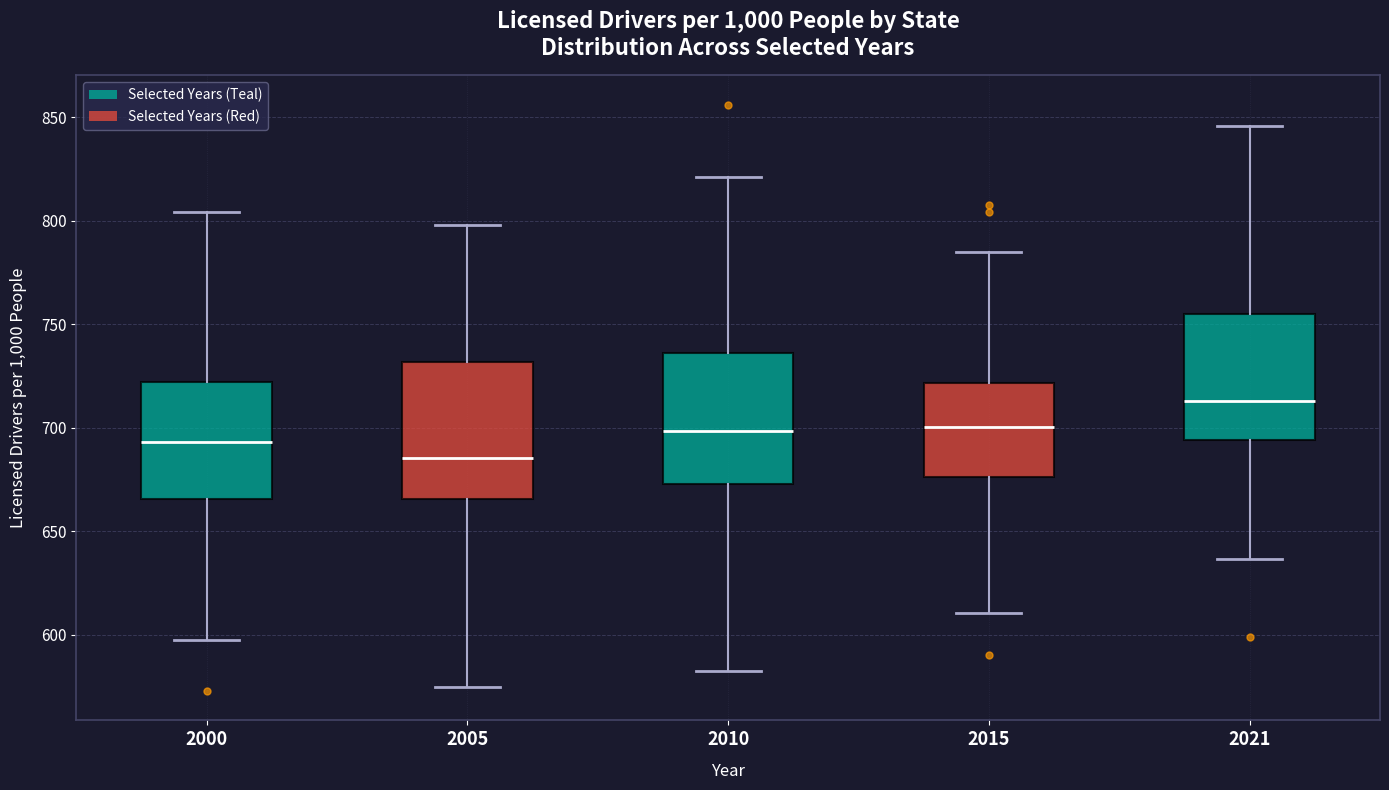

Reading left to right, transcribe this box plot: for each box, give where its median line is, the range the box spans, and where its two whiskers end, as read against the y-axis. The values are not printed on the chart, so give them approximately, as read against the axis.

2000: median 695, box 665 to 720, whiskers 600 to 805
2005: median 685, box 665 to 730, whiskers 575 to 800
2010: median 700, box 675 to 735, whiskers 580 to 820
2015: median 700, box 675 to 720, whiskers 610 to 785
2021: median 715, box 695 to 755, whiskers 635 to 845